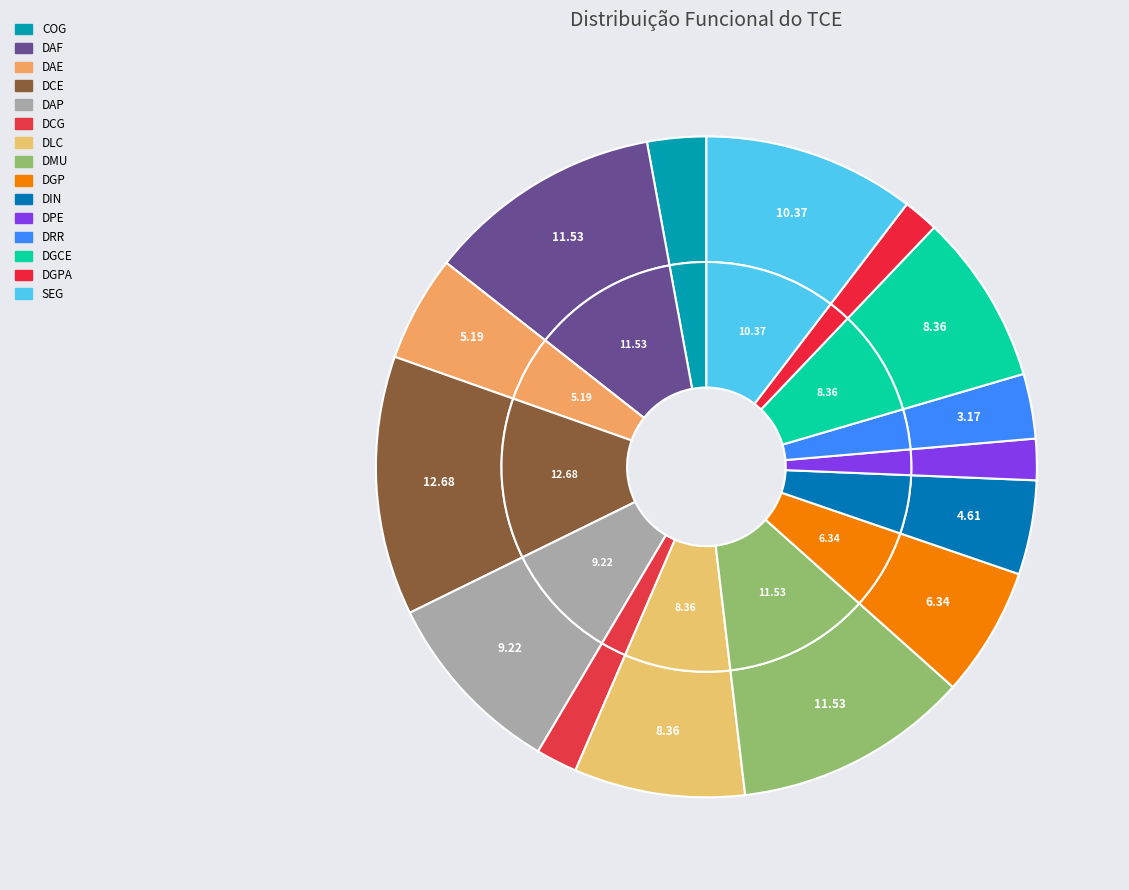

Do DGPA and DCE together represent more than half of the pie?

No